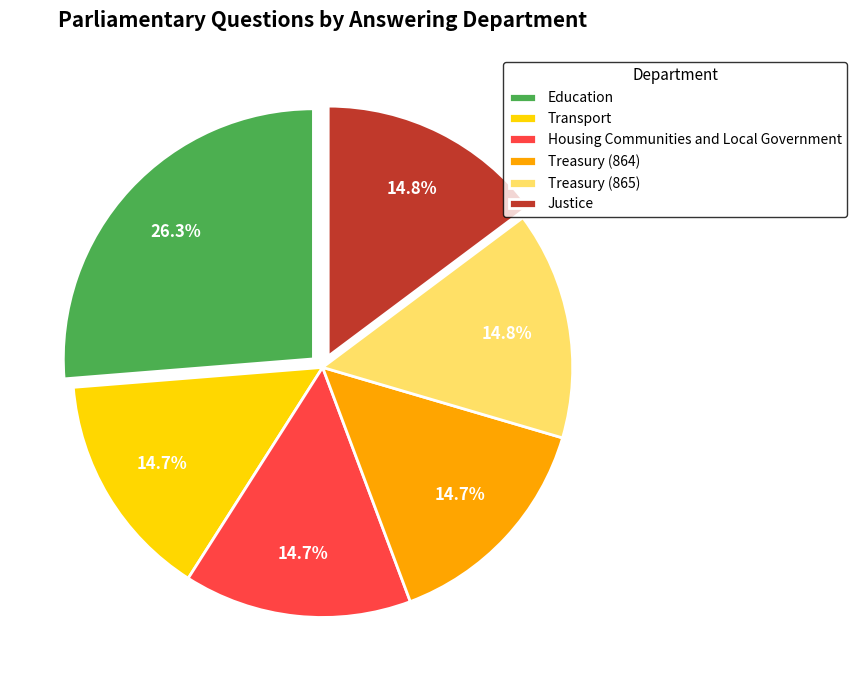

Which category has the biggest portion of the pie?

Education